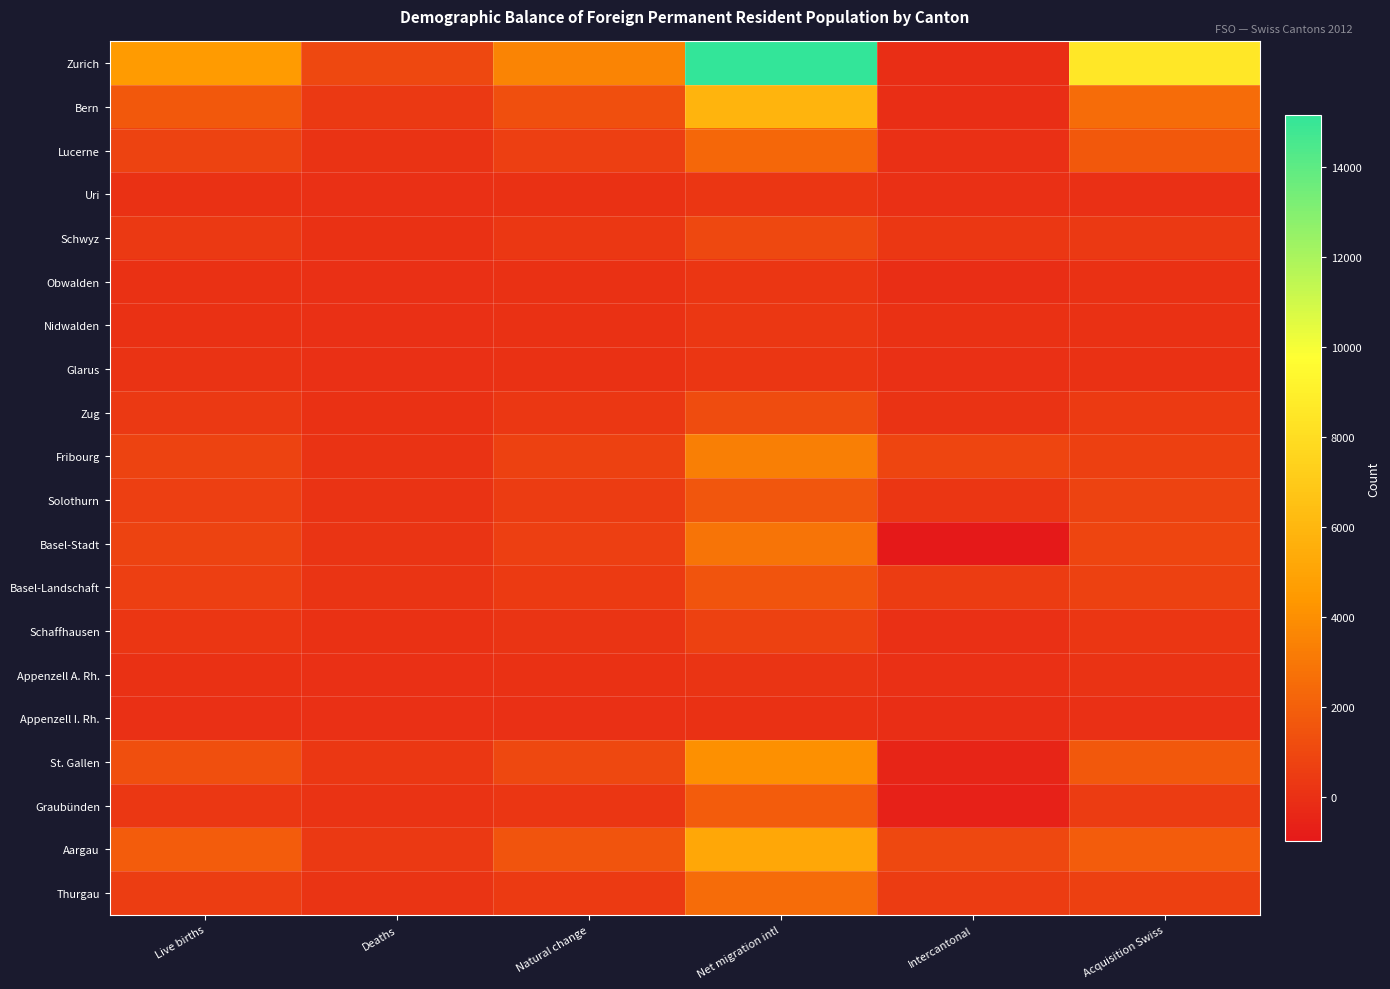

Which series has the widest spread of values?

Zurich